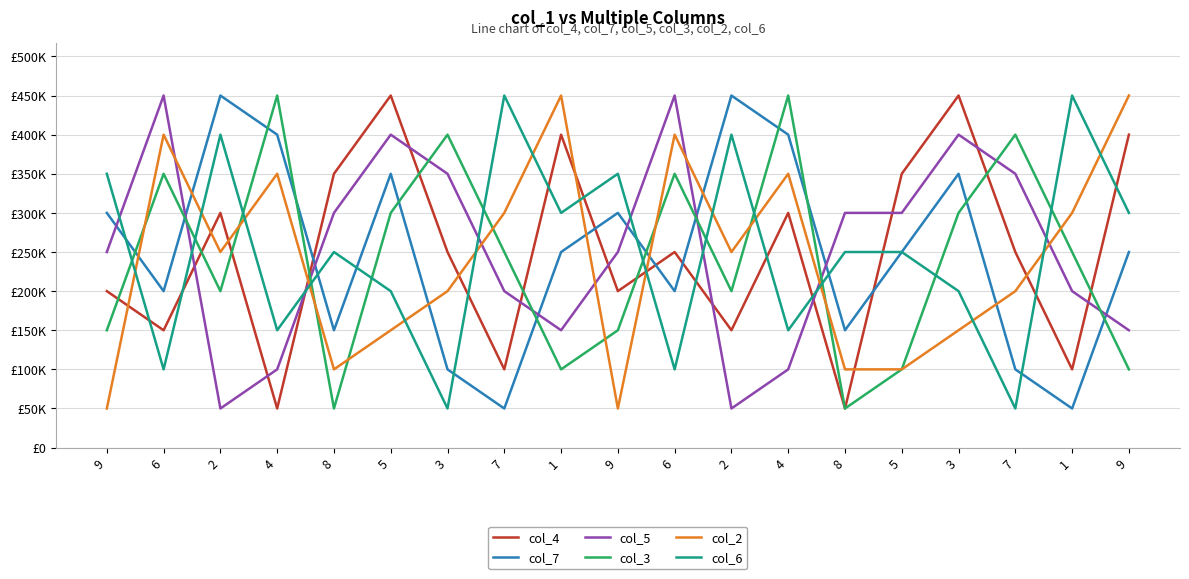

What are all the series names shown in the legend?

col_4, col_7, col_5, col_3, col_2, col_6